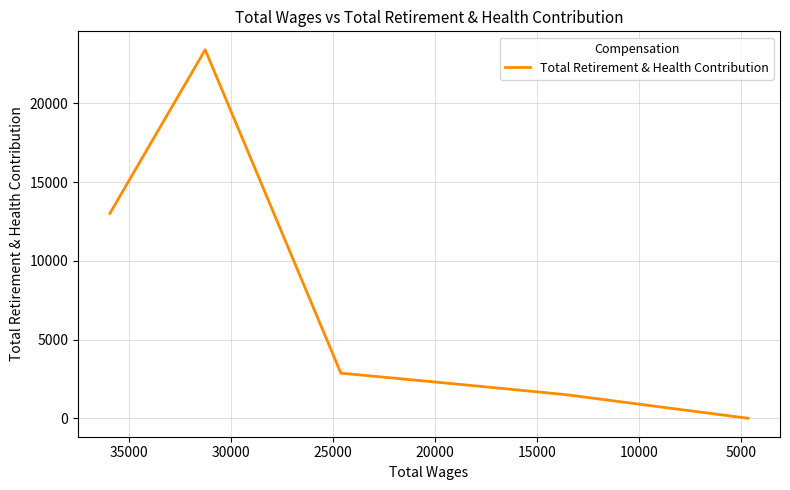

What is the average value?

6435